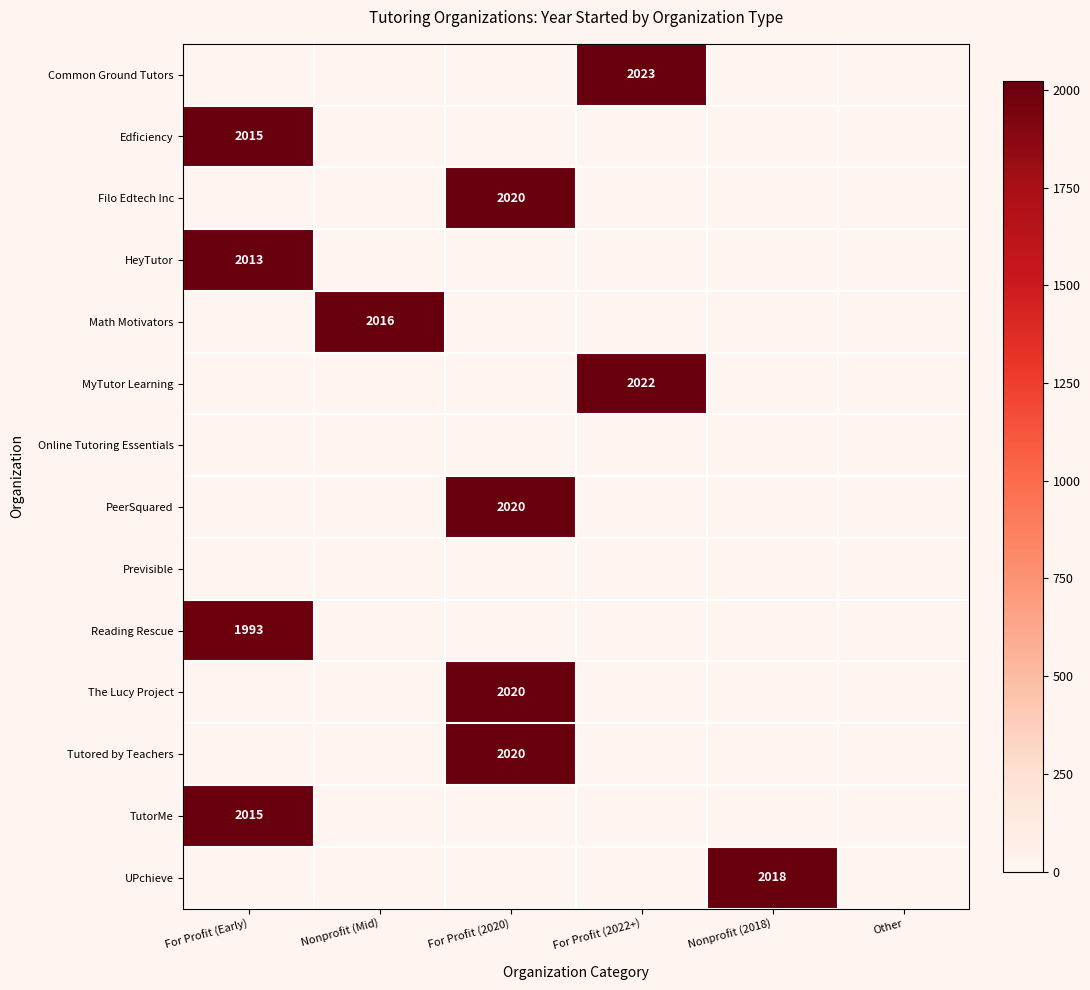

What is the total value across all series at For Profit (Early)?

8036